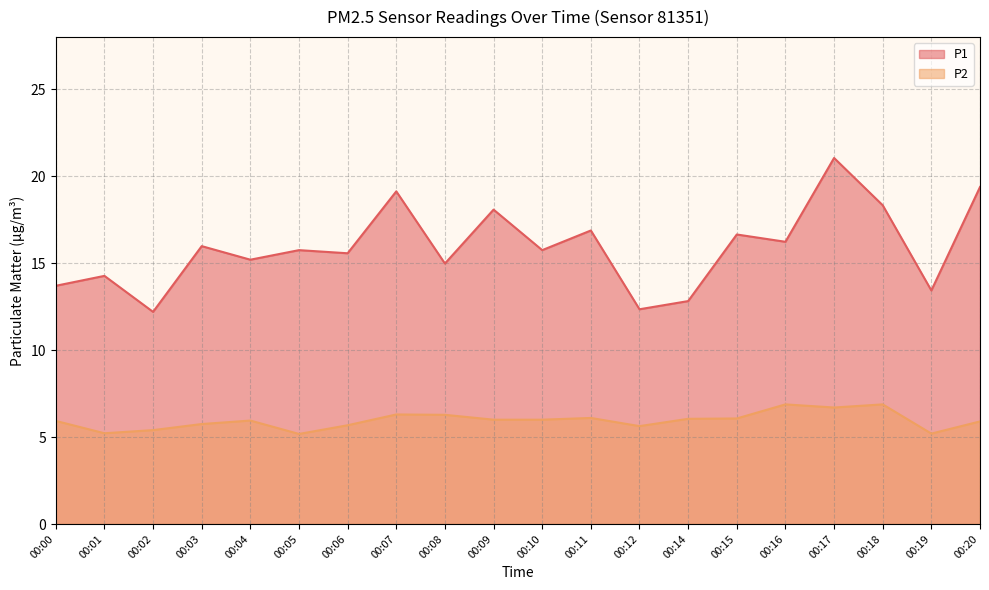

Which category has the highest value across all series?

00:17